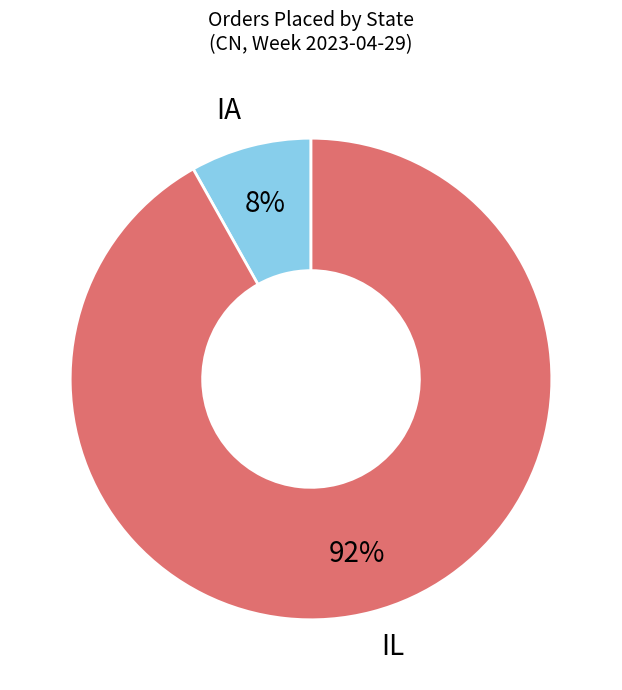

Does any single category account for the majority?

Yes